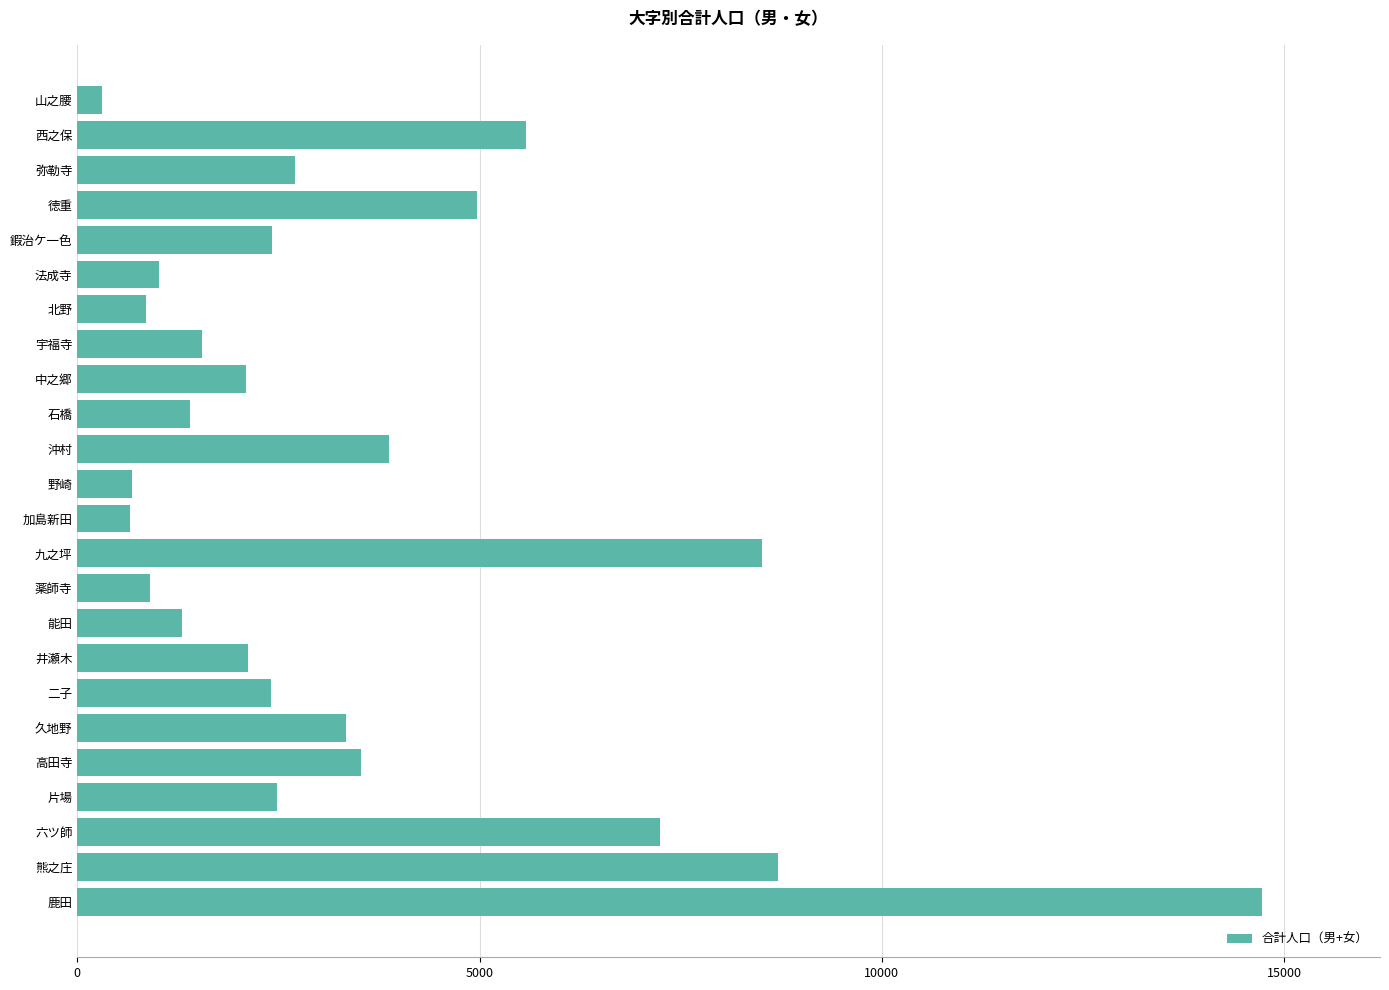

The chart shows a value of 5579 at 西之保. True or false?

True